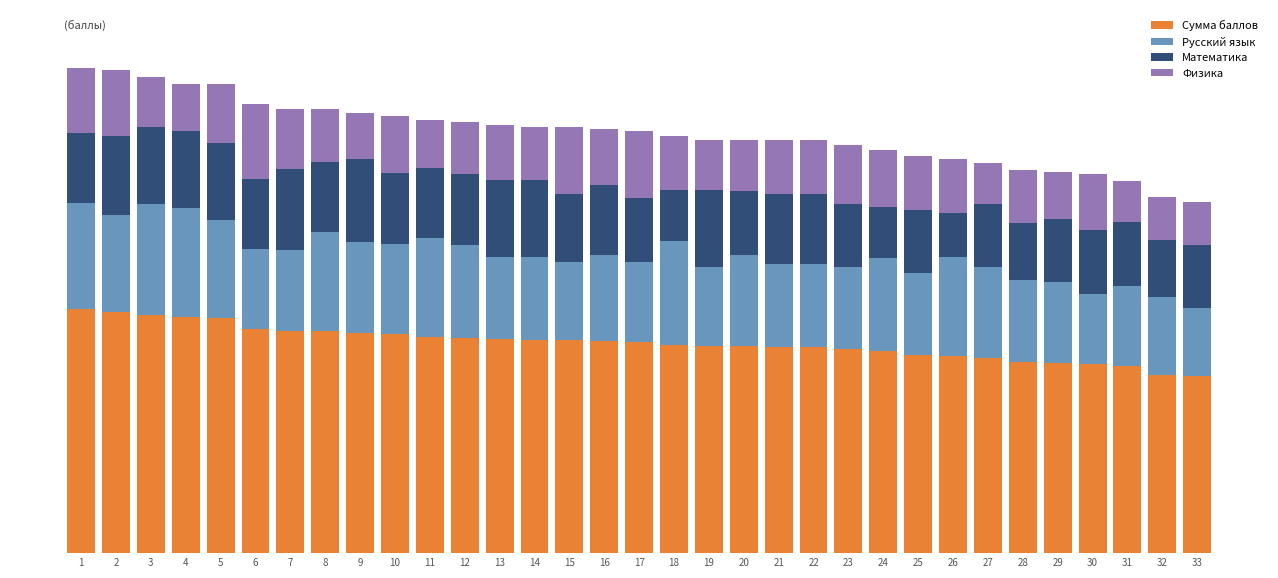

Does the chart contain any negative values?

No